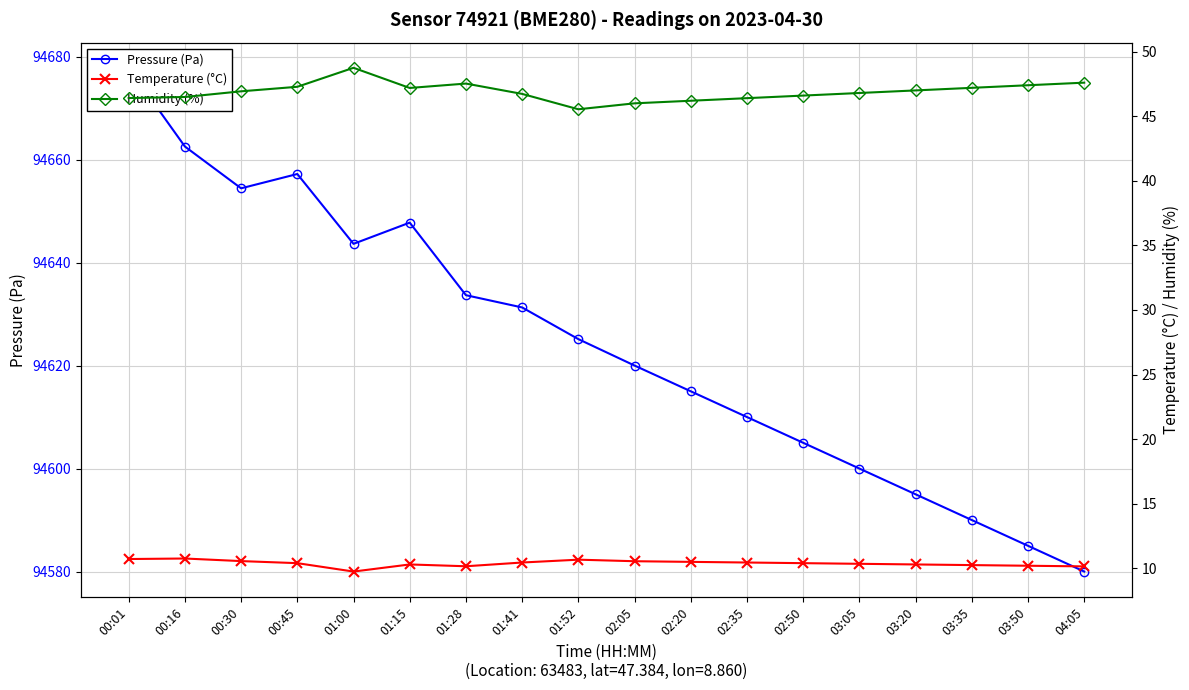

What is the sum of the Temperature (°C) values at 00:01 and 03:05?

21.1